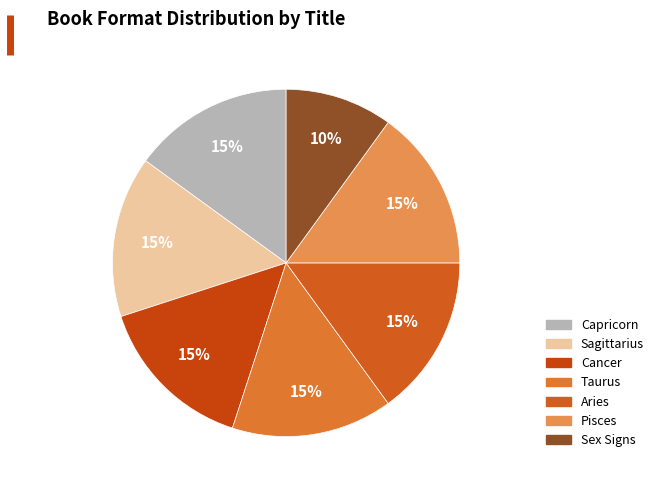

Count the number of slices in the pie.

7